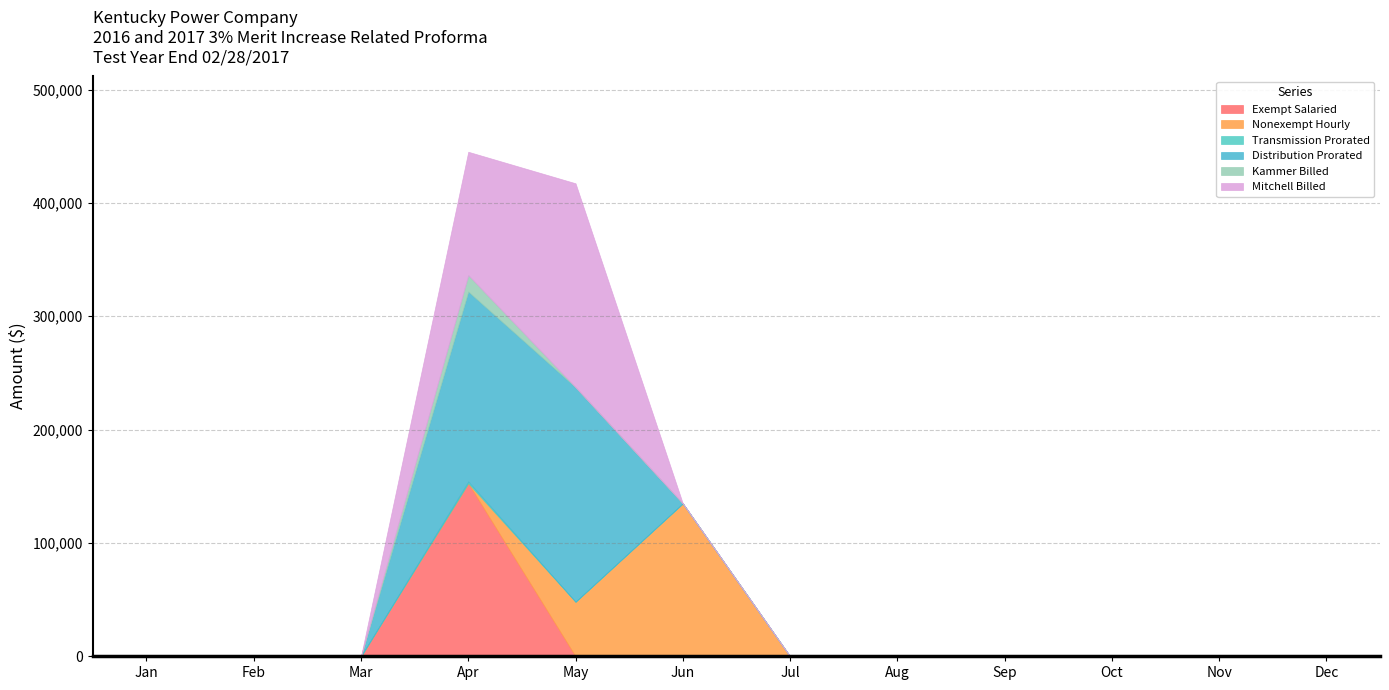

True or false: Transmission Prorated and Kammer Billed cross at least once.

False